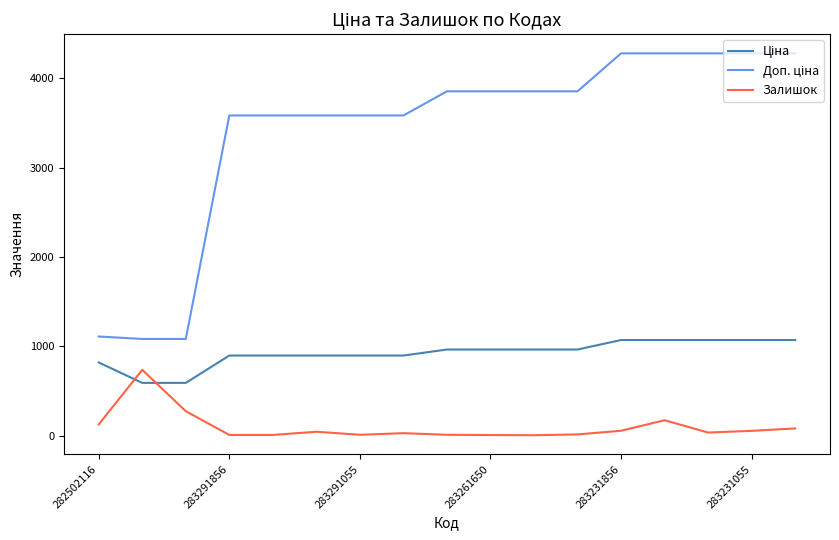

What is the maximum value shown in the chart?

4279.1